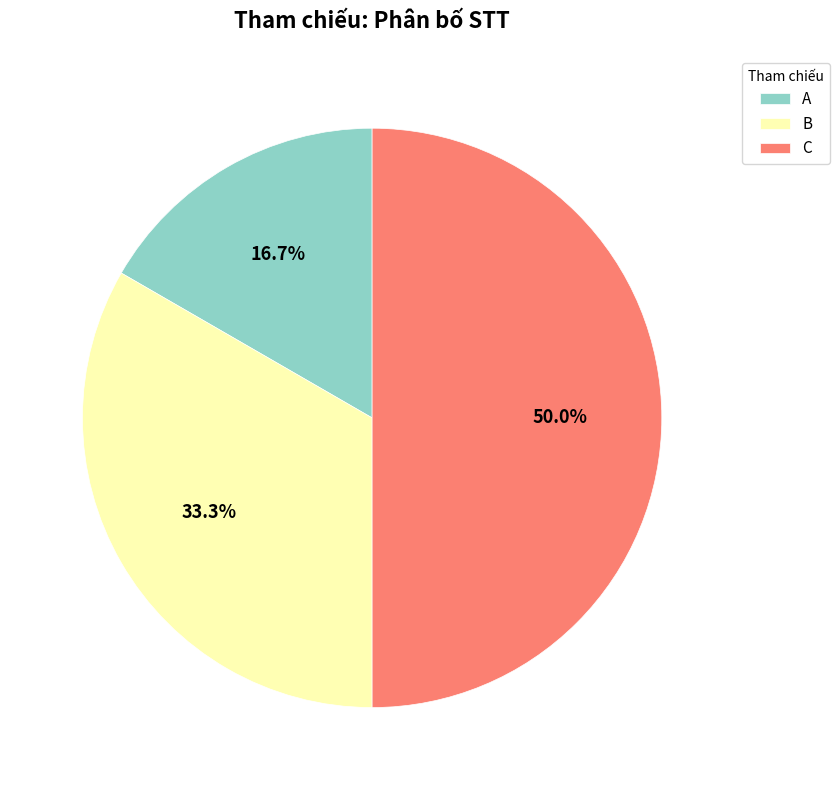

What is the smallest slice in the pie chart?

A